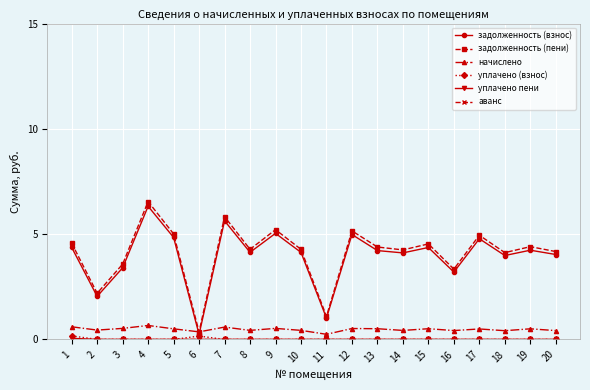

What is the maximum value shown in the chart?

6.5